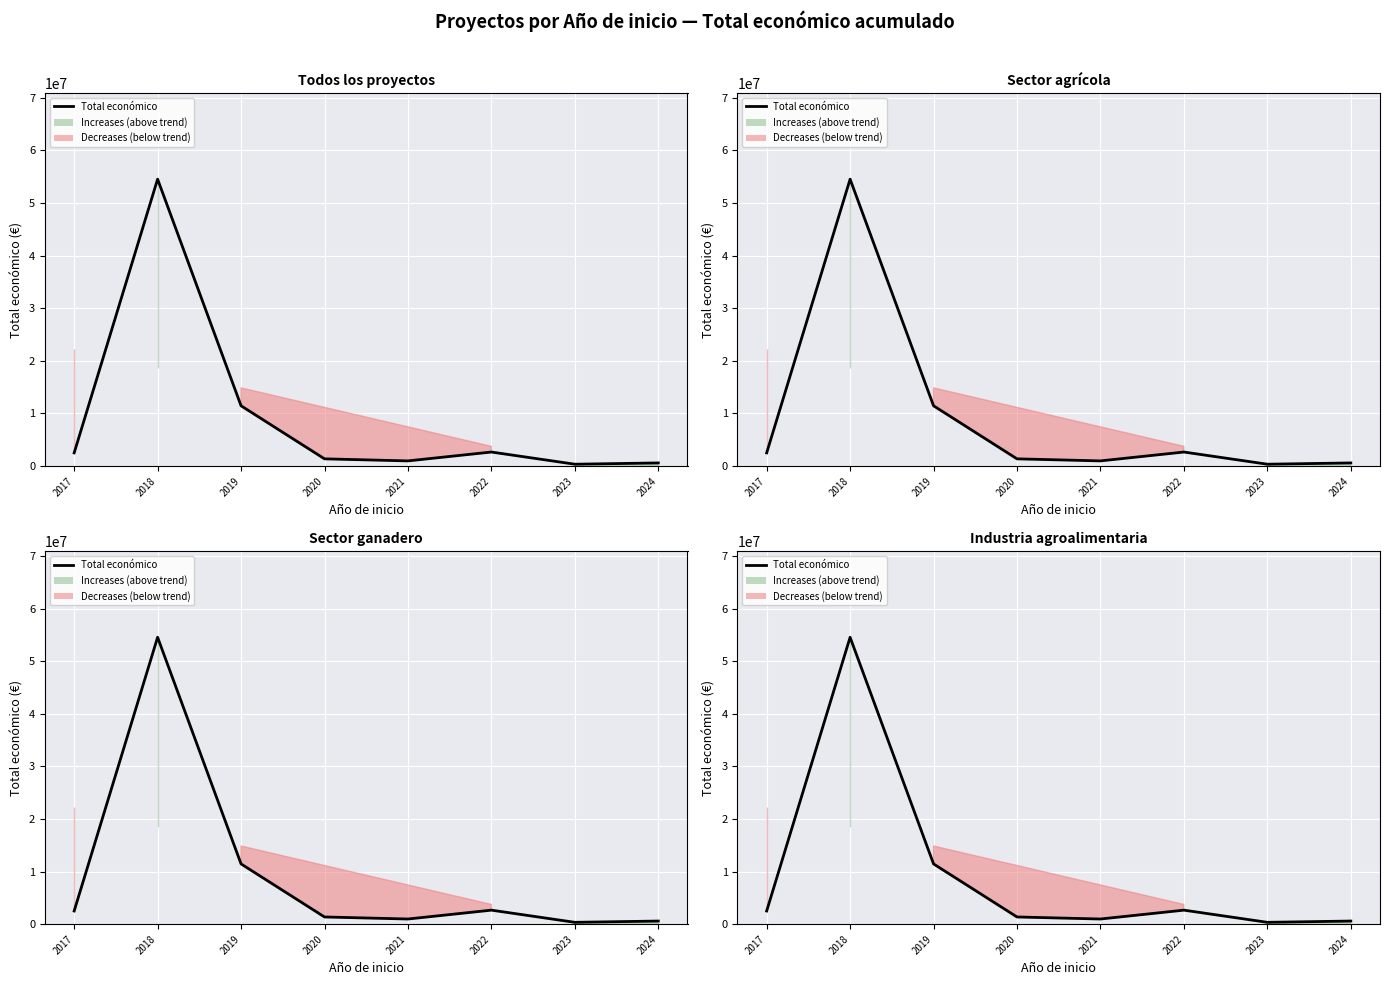

Between 2023 and 2021, which is larger?

2021